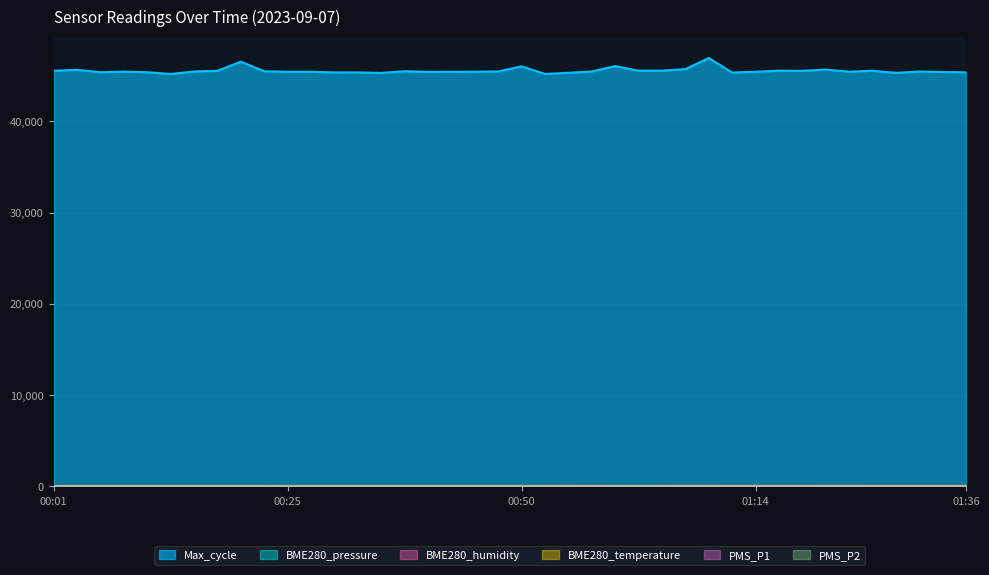

What is the total value across all series at 00:08?

45625.0